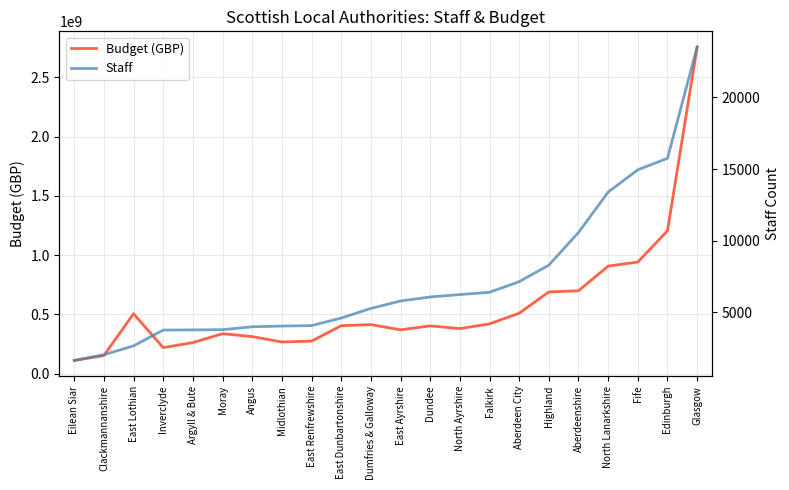

True or false: Staff and Budget (GBP) intersect in this chart.

False